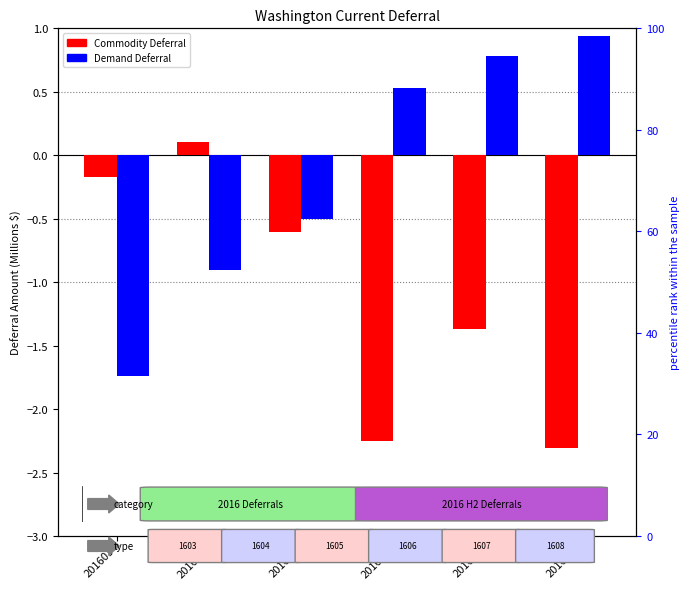

What is the greatest value displayed?

0.9